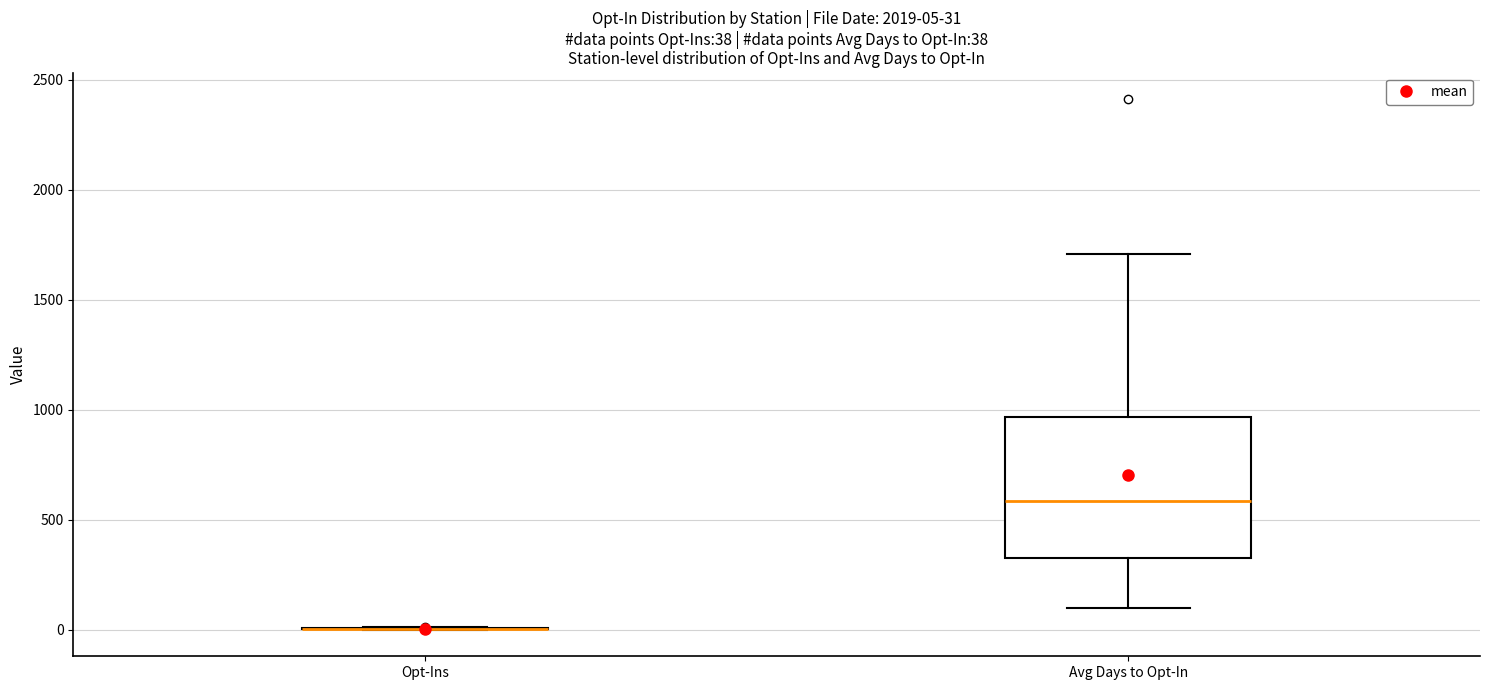

Comparing the boxes themselves (not the whiskers), which one is the tallest?

Avg Days to Opt-In